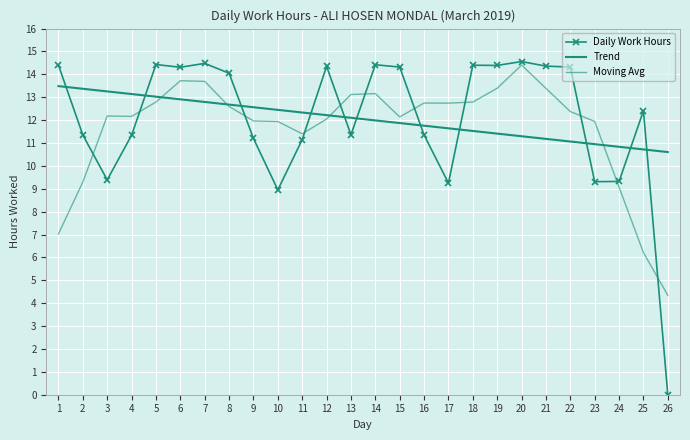

What is the value of the Moving Avg point at the 19th from the left?

13.4